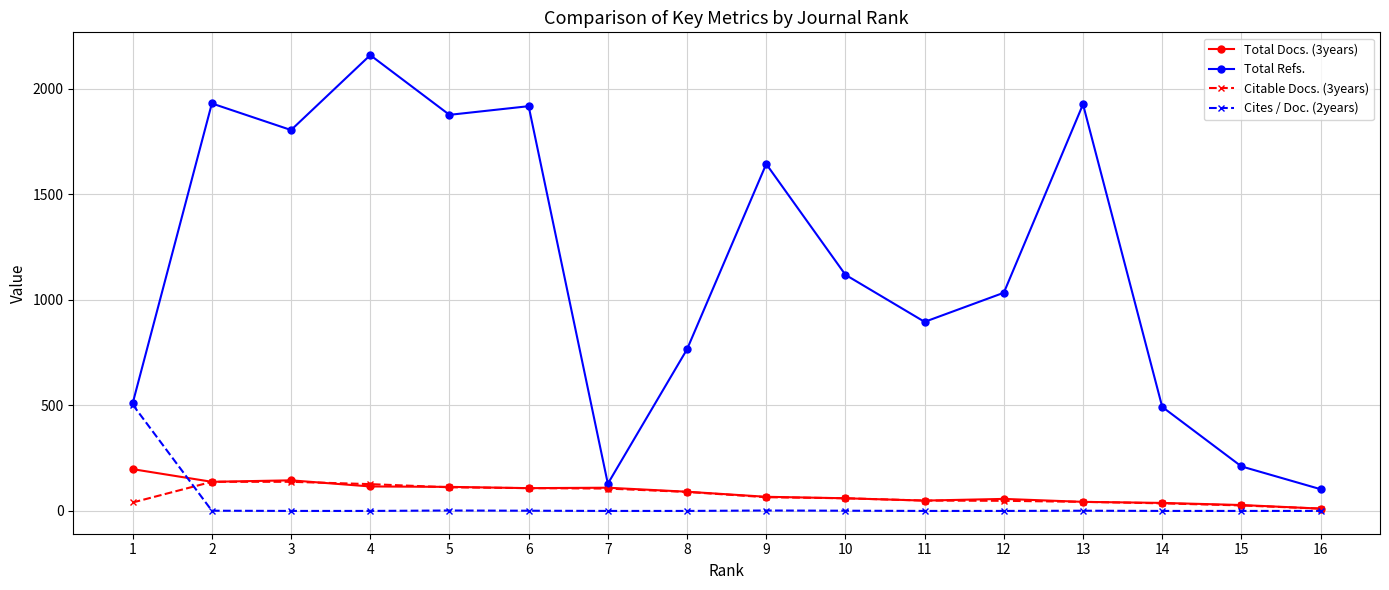

At which category does Total Refs. reach its first local valley?

3